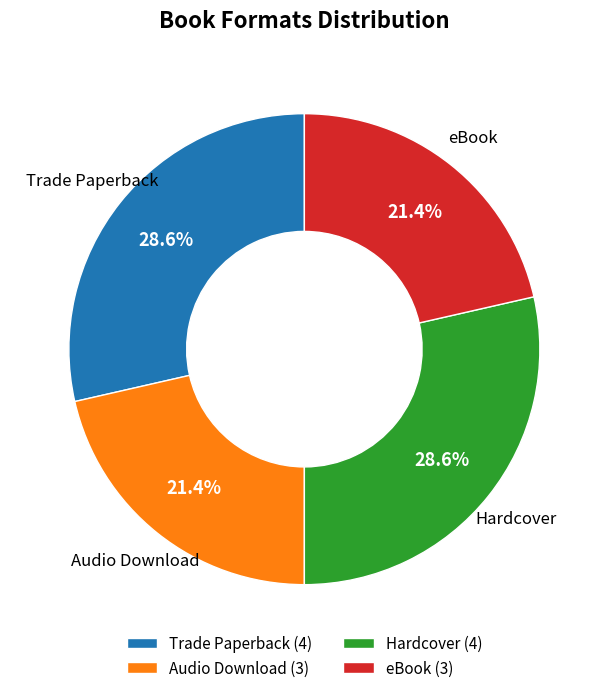

What is the ratio of the value at Trade Paperback to the value at Audio Download?

1.3